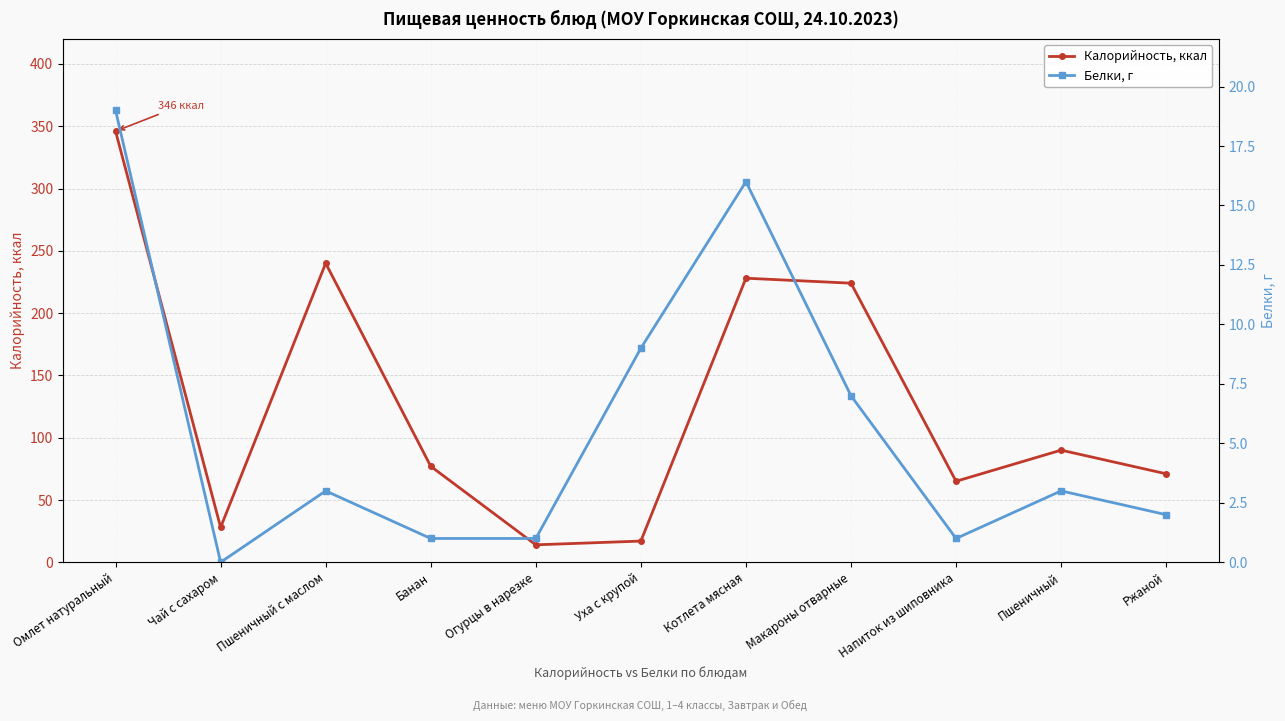

True or false: Белки, г and Калорийность, ккал intersect in this chart.

False